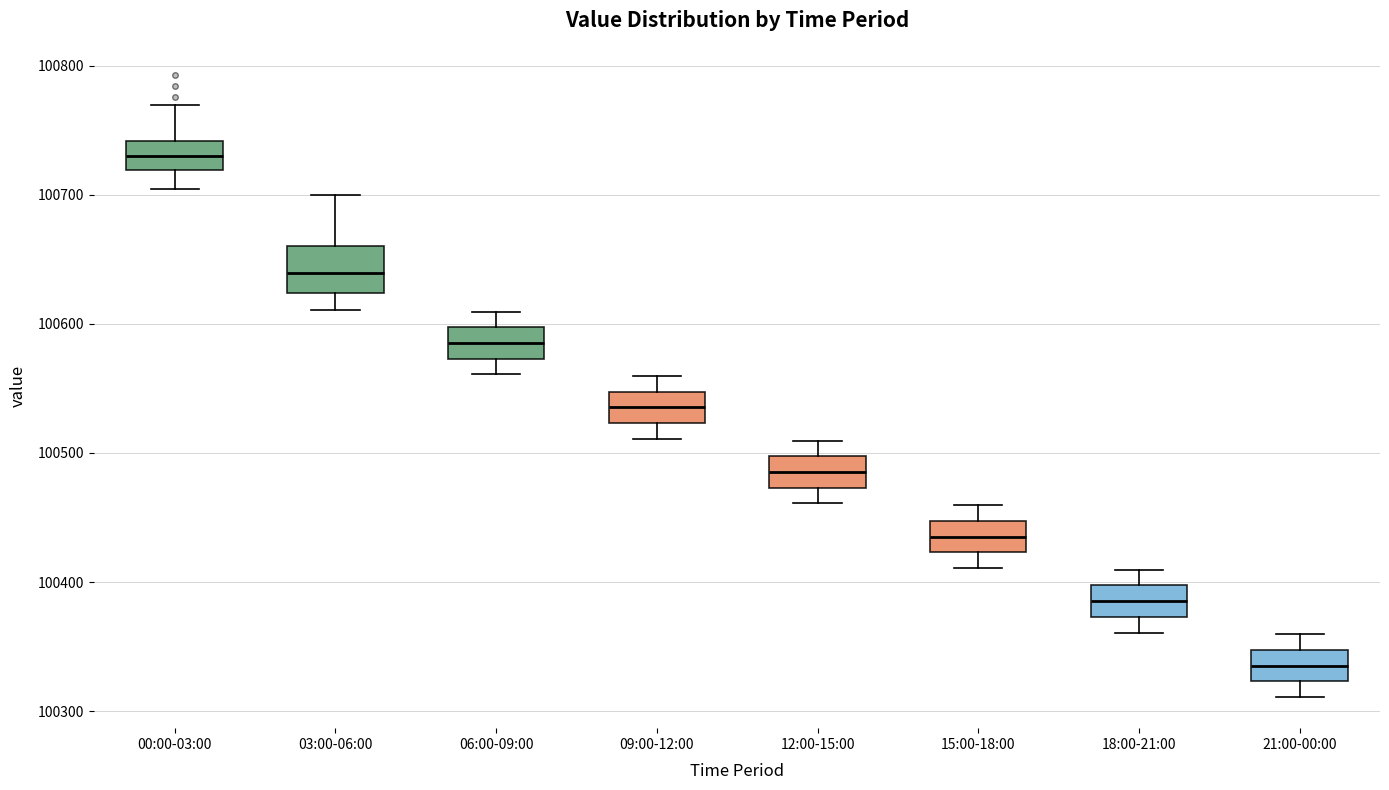

Comparing the boxes themselves (not the whiskers), which one is the tallest?

03:00-06:00